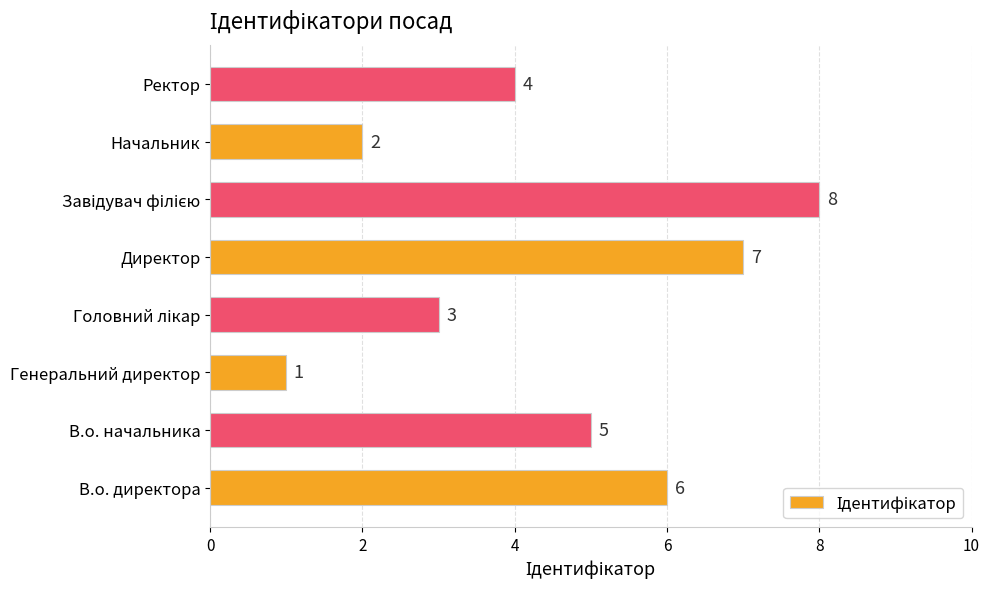

What is the sum of all values?

36